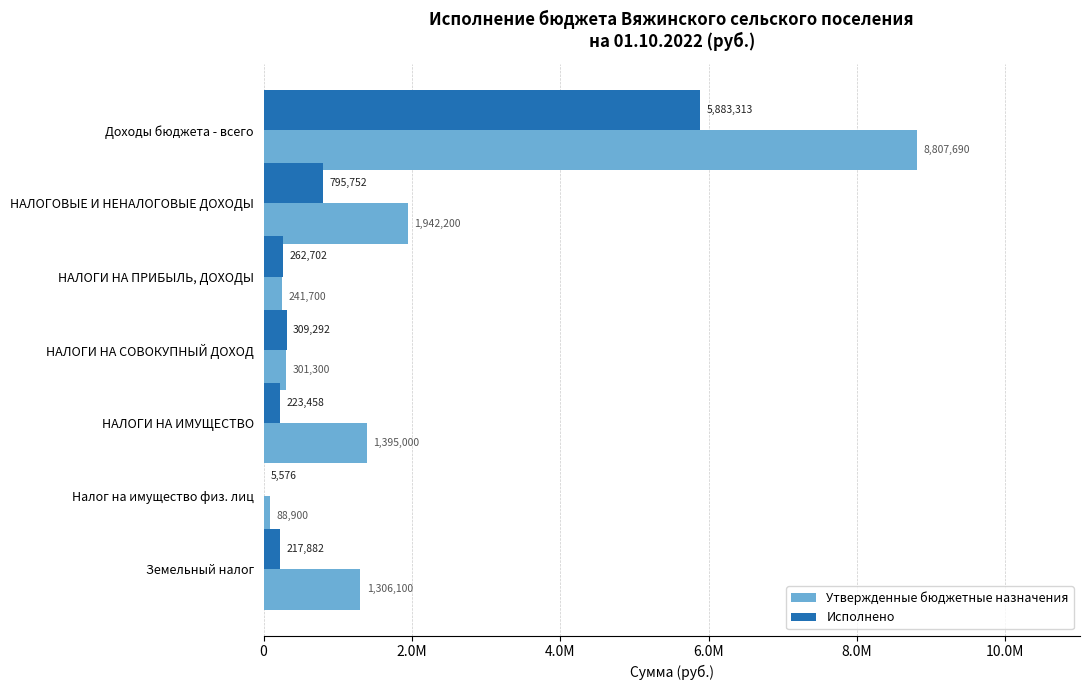

What are all the series names shown in the legend?

Утвержденные бюджетные назначения, Исполнено